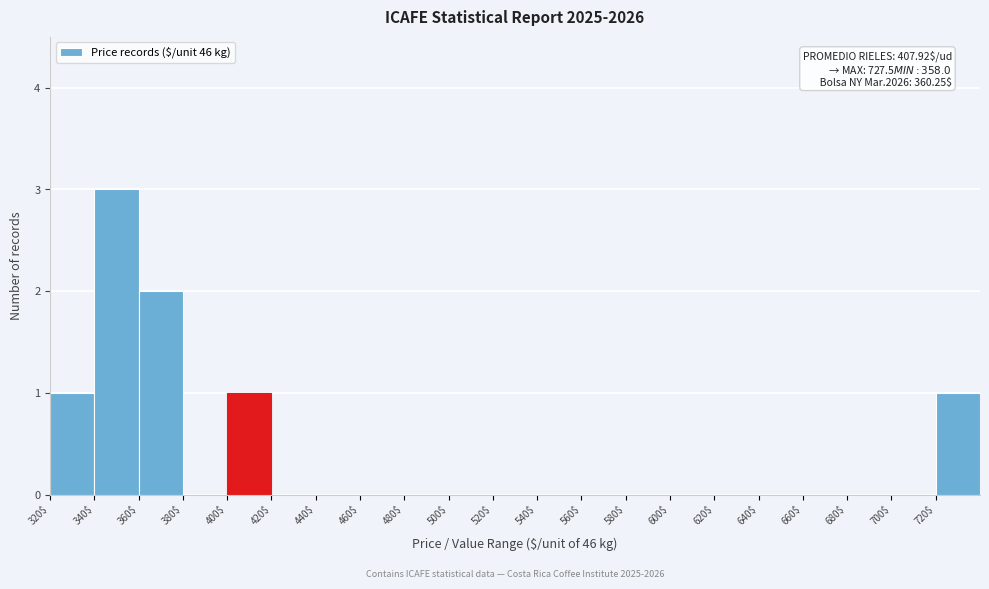

Over which range of the x-axis is the bar tallest?

340 to 360